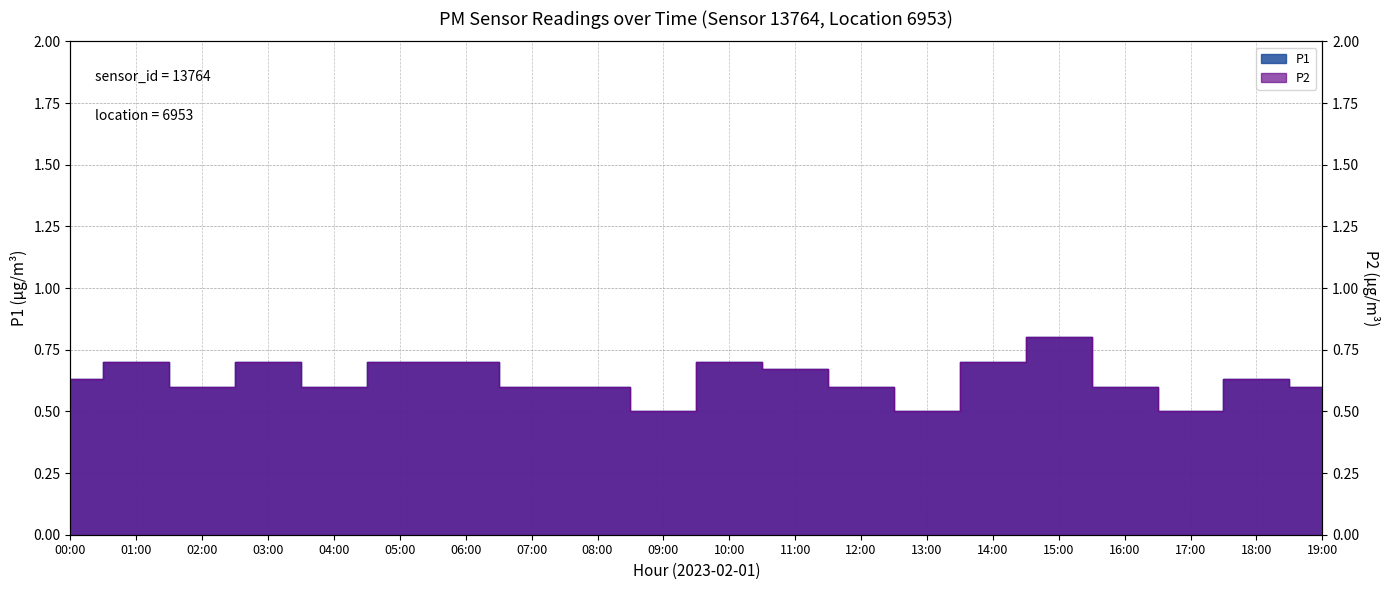

Which category has the lowest value in the P2 series?

09:00